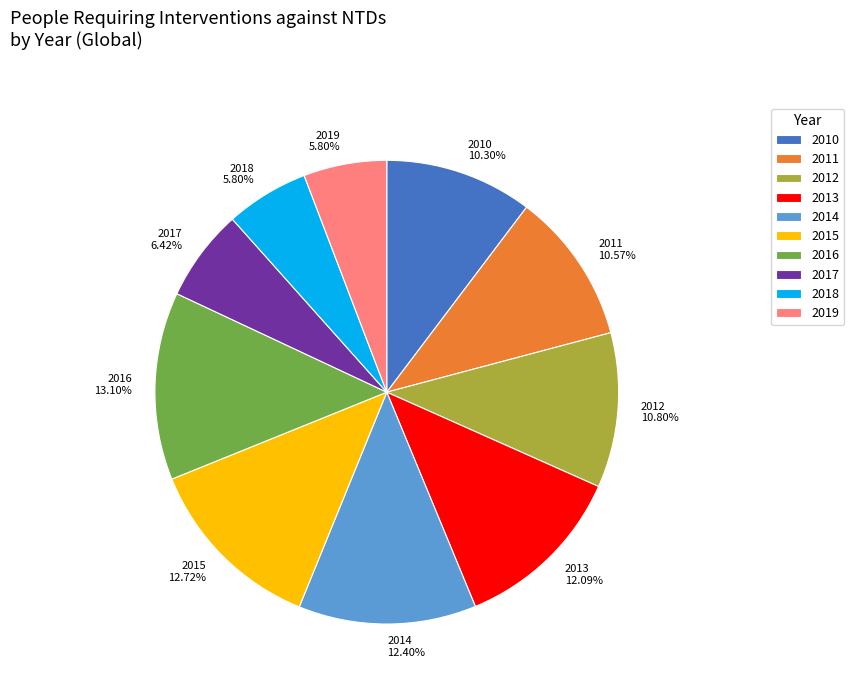

Combined, do 2012 and 2011 account for over 50%?

No